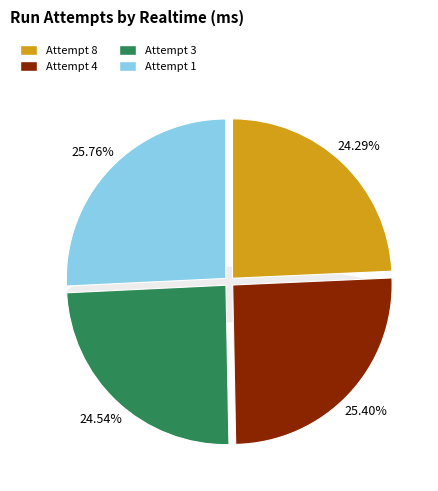

What portion of the pie excludes Attempt 4?

74.6%